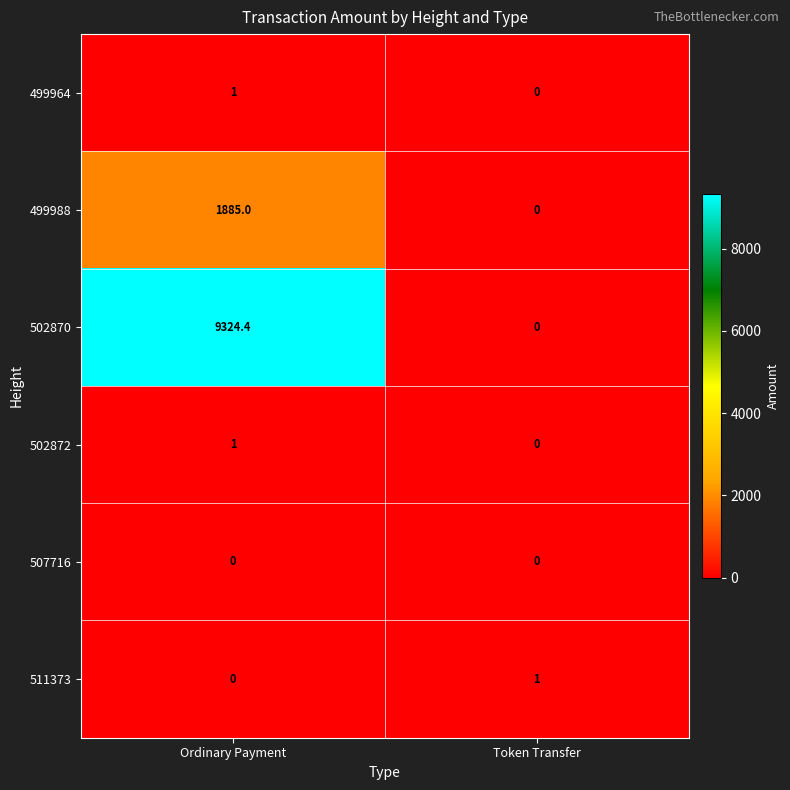

Which category has the highest value across all series?

Ordinary Payment